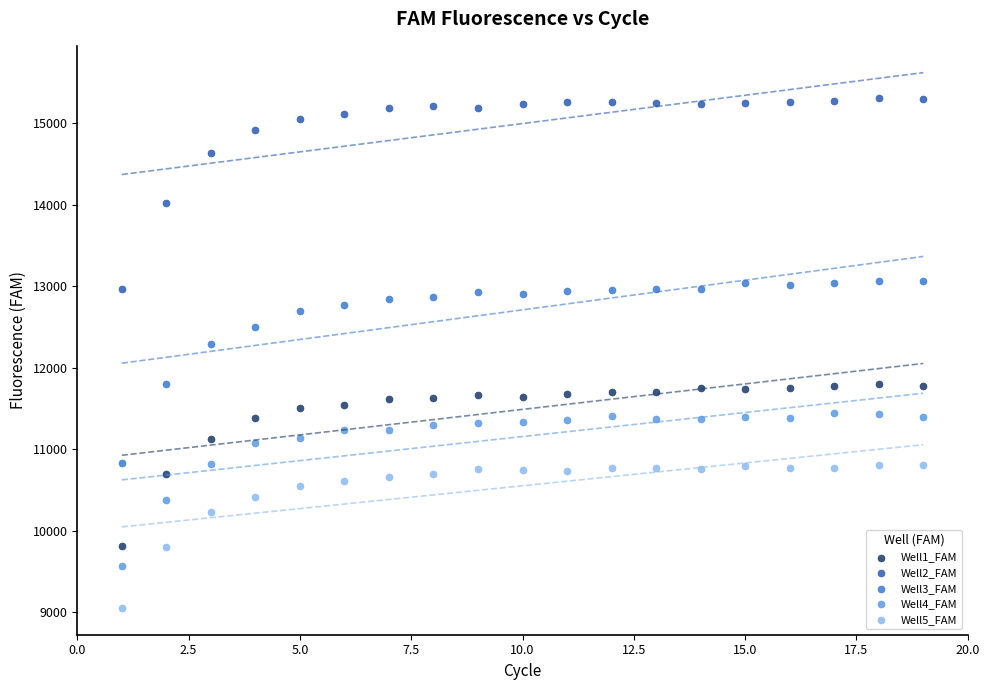

Which series reaches the minimum Y coordinate?

Well5_FAM